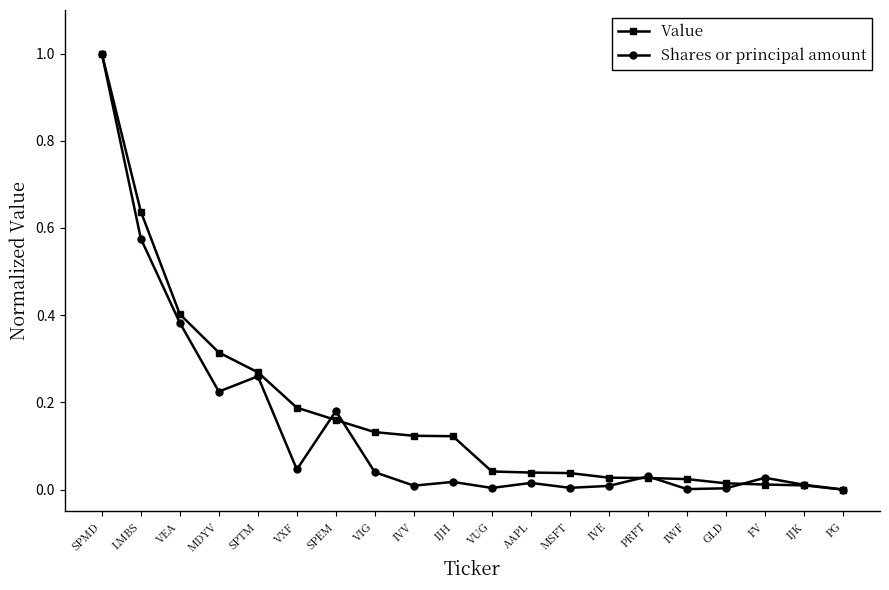

How many data points in Value are above 0?

19